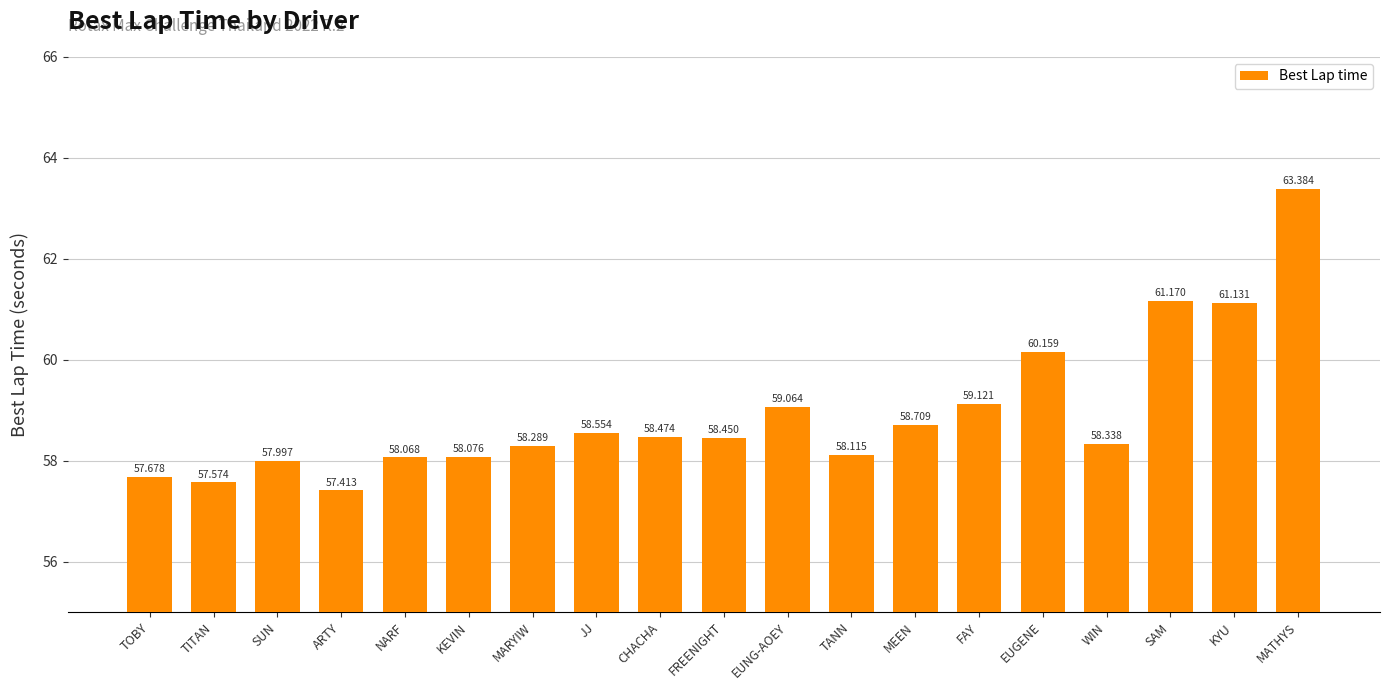

What is the label of the 19th bar from the left?

MATHYS